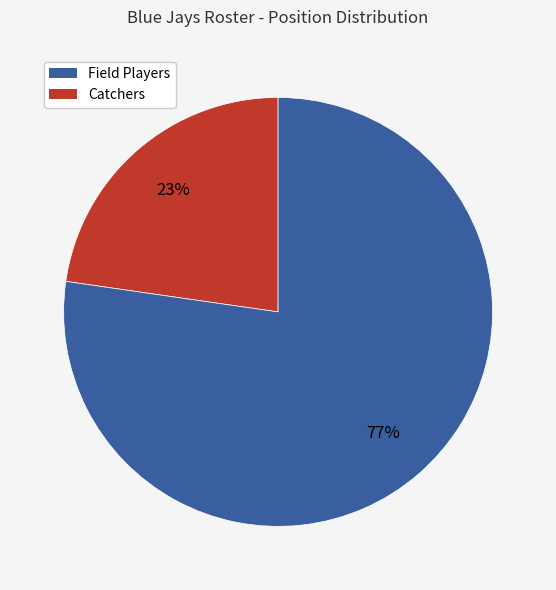

Is there a majority slice in this chart?

Yes